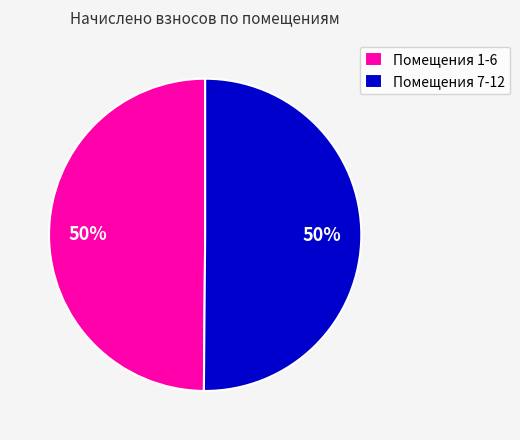

To the nearest percent, what is the average slice percentage?

50%